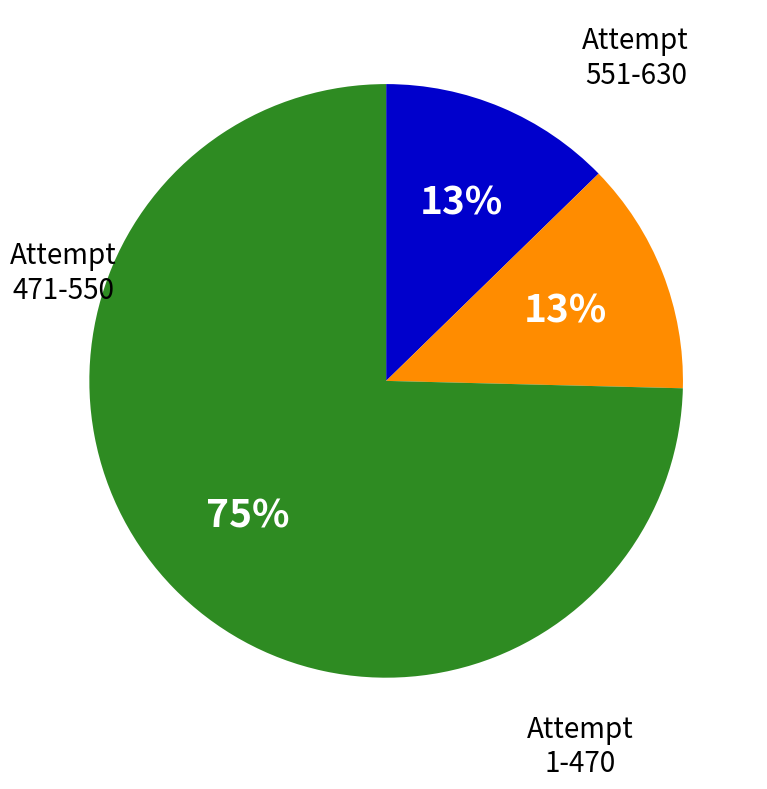

To the nearest percent, what is the average slice percentage?

33%